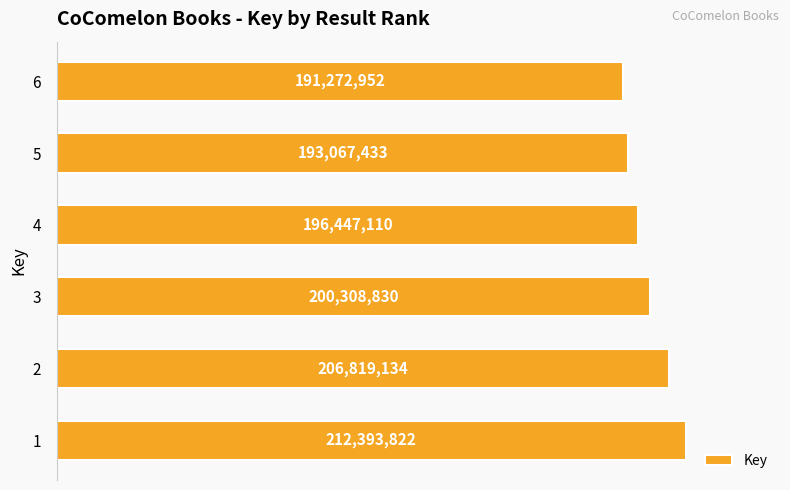

Does the chart contain stacked bars?

No